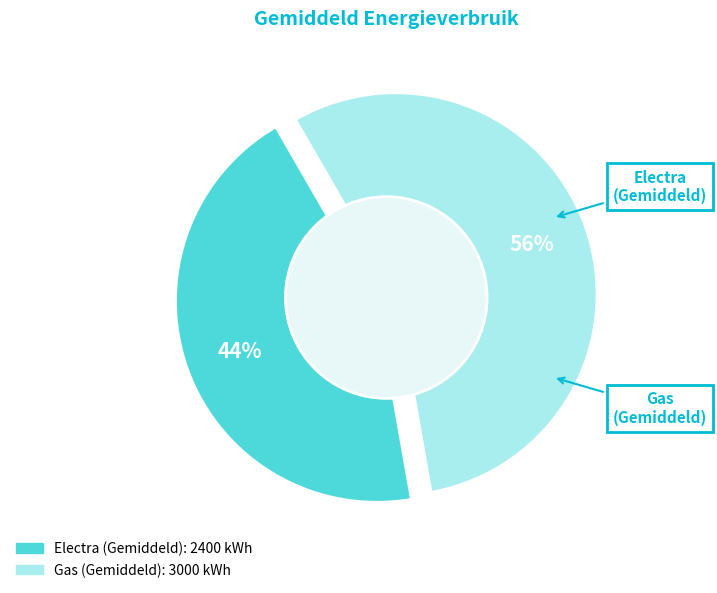

What is the smallest slice in the pie chart?

Electra (Gemiddeld)